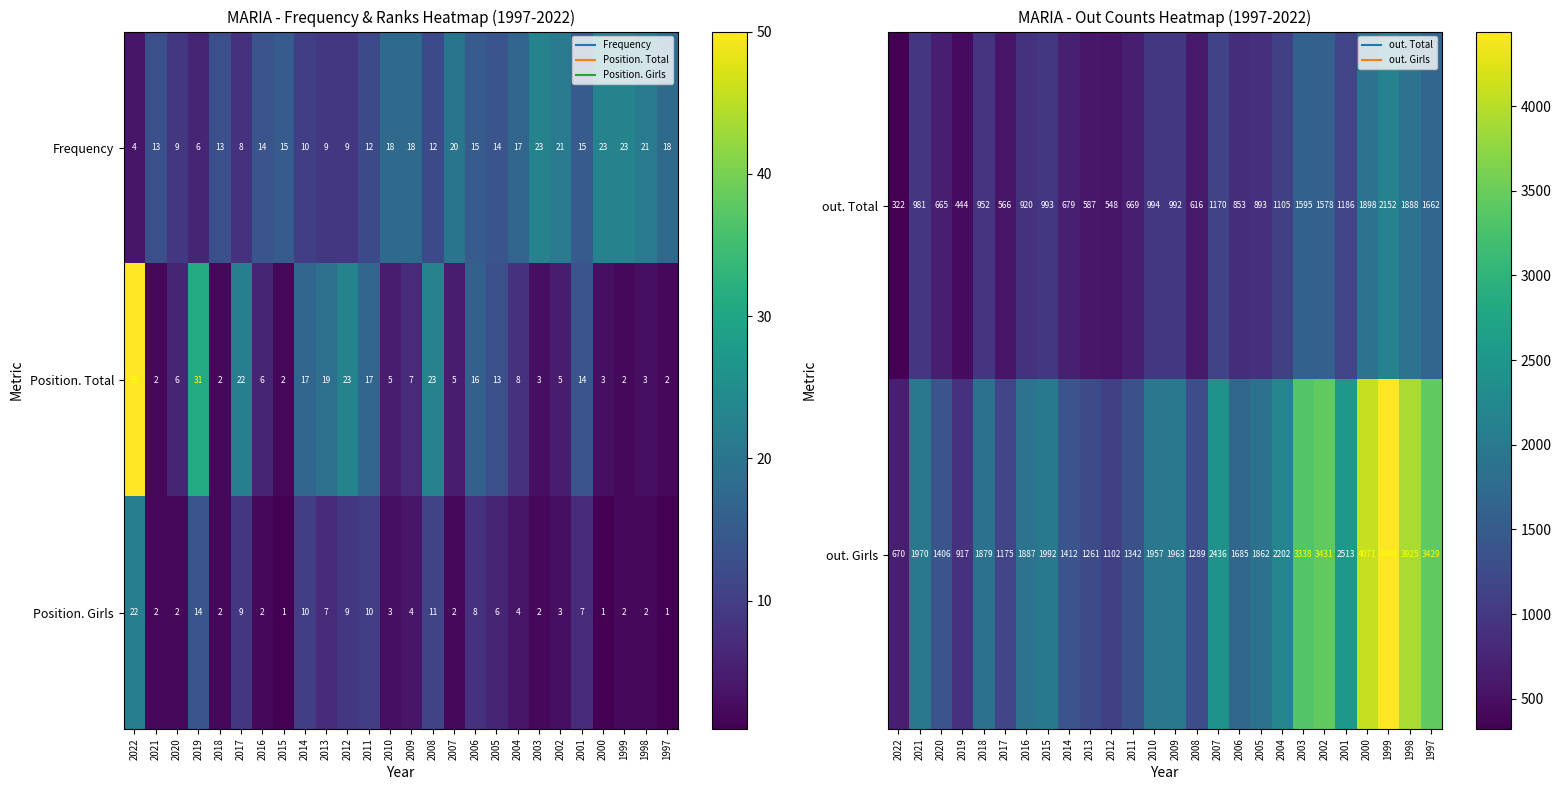

What is the difference between the maximum and minimum values in the out. Girls series?

3770